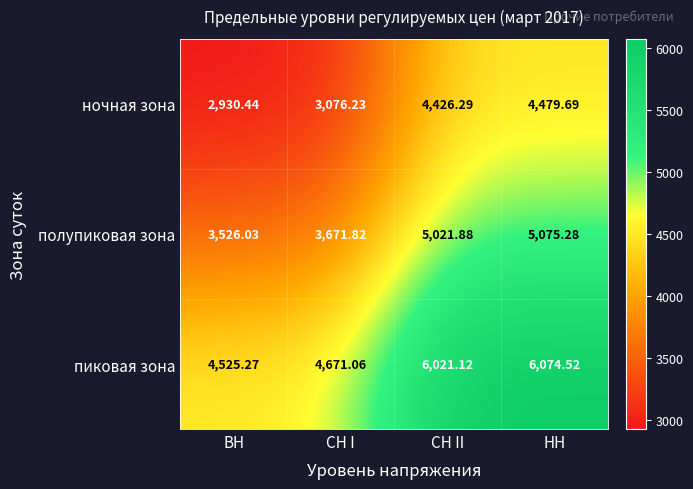

At which category is the sum across all series the highest?

НН